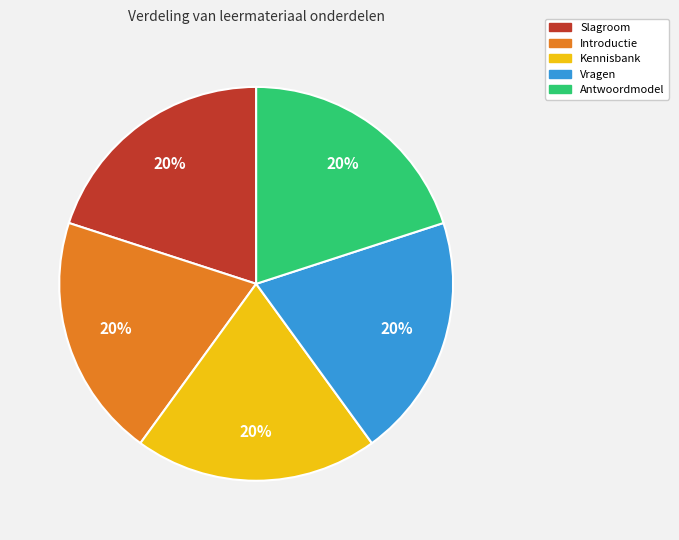

To the nearest percent, what is the average slice percentage?

20%